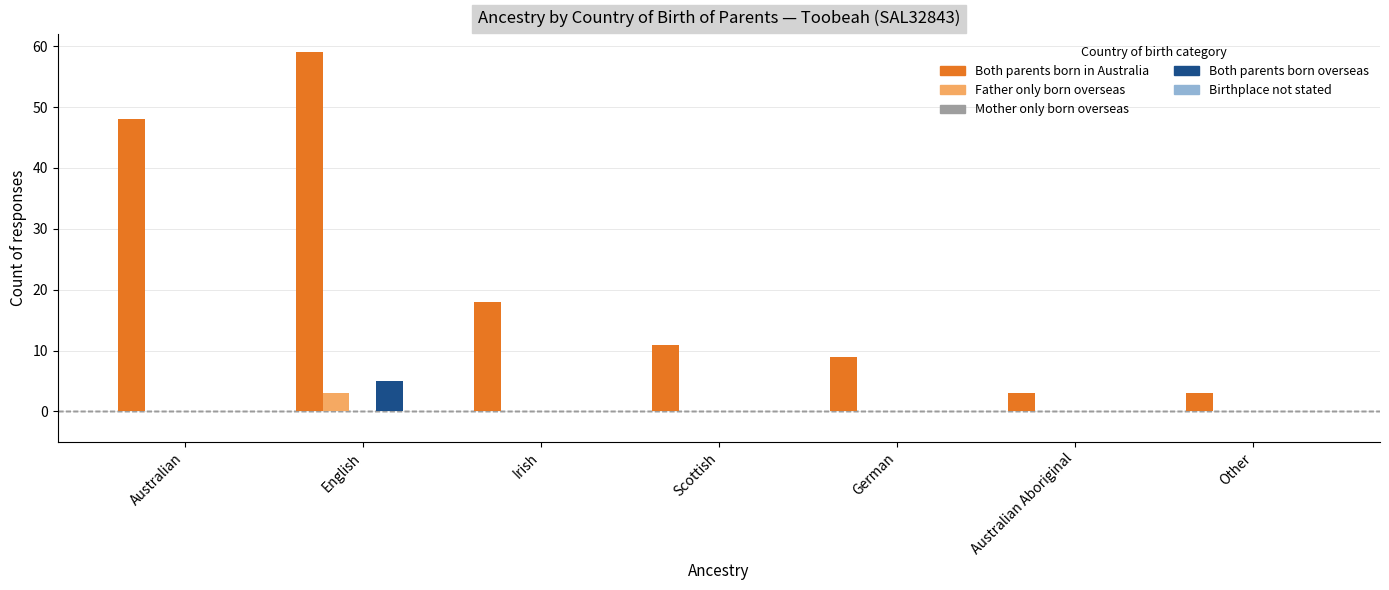

What is the sum of all Both parents born overseas values?

5